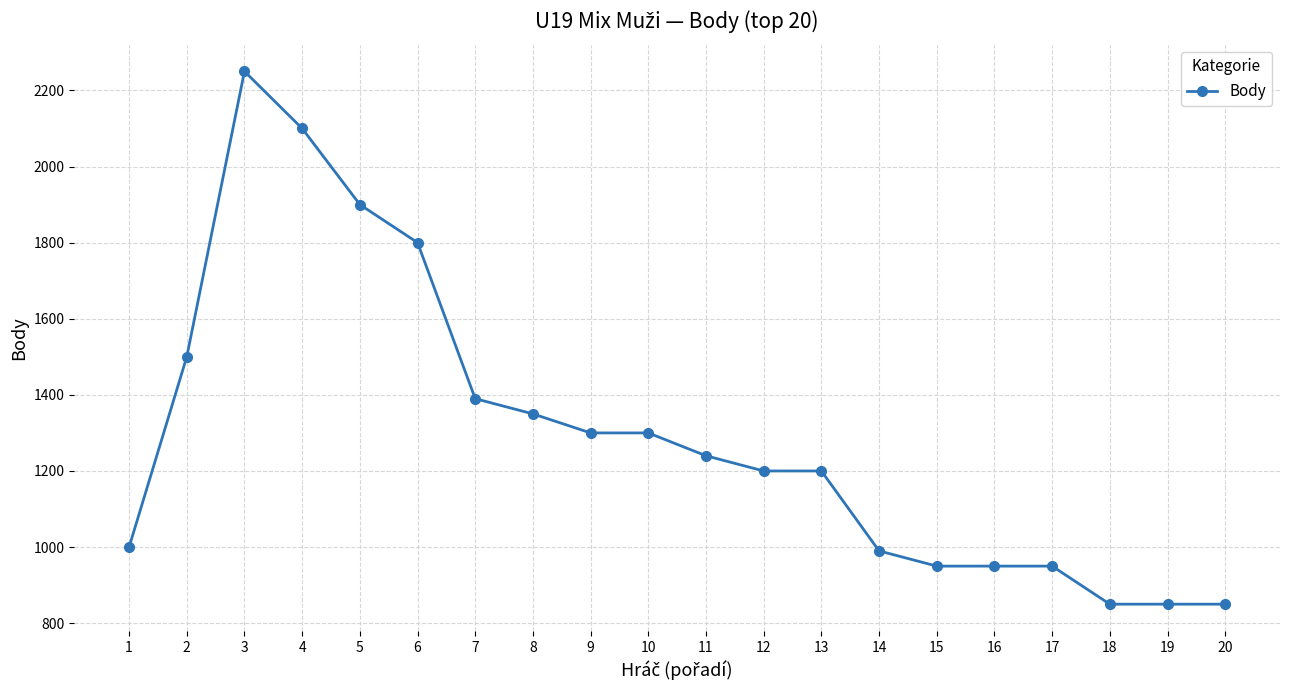

Where is the data nearest to the value 1550?

2